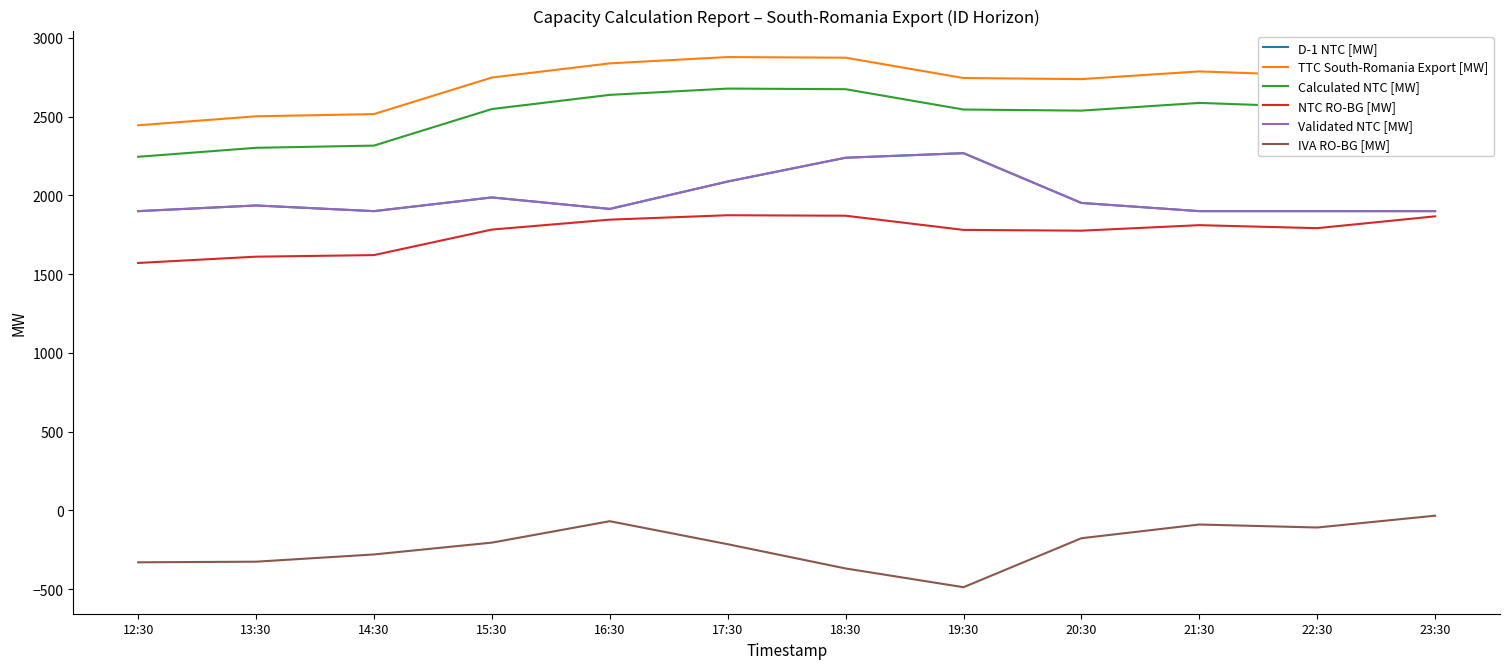

Which series has the widest spread of values?

IVA RO-BG [MW]